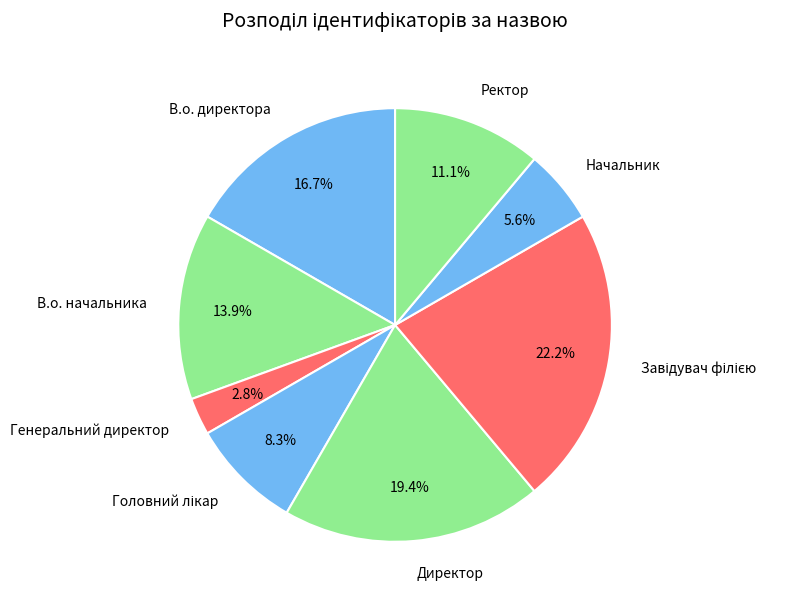

Combined, do Ректор and В.о. директора account for over 50%?

No